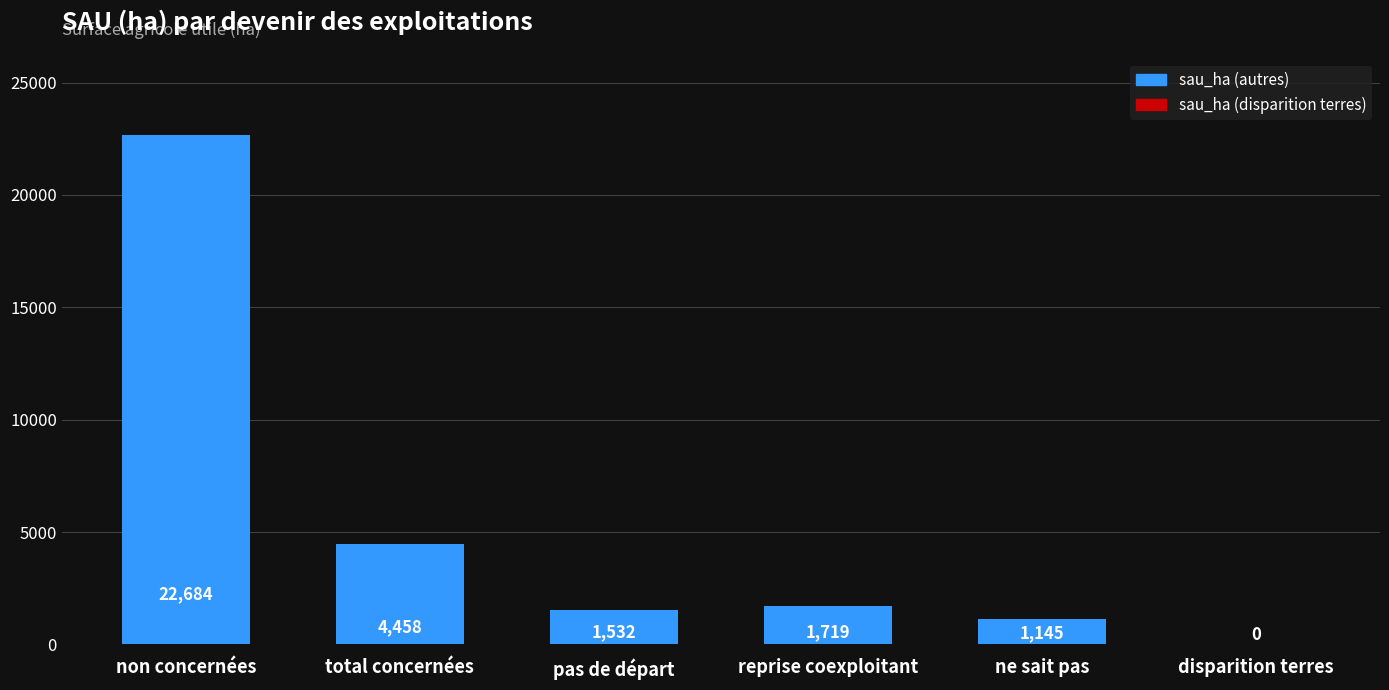

What is the sum of the values at total concernées and non concernées?

27142.0